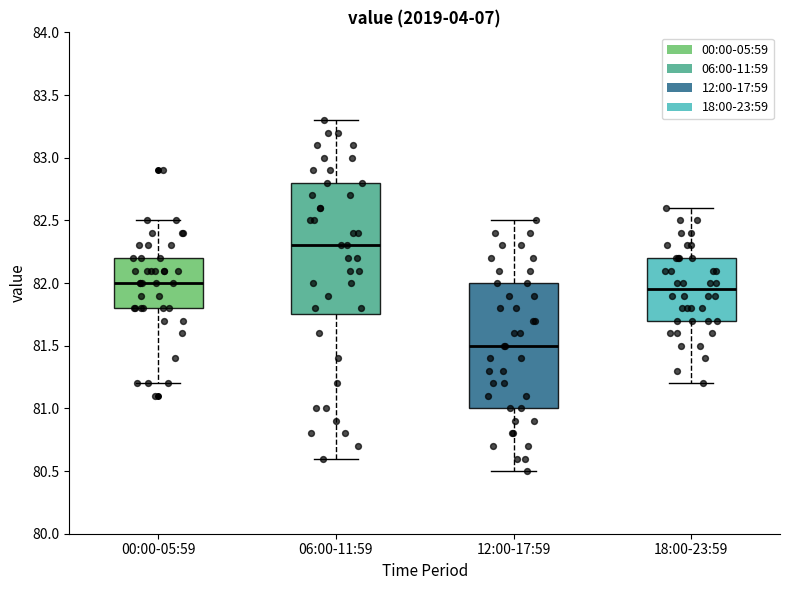

Reading left to right, read every box against the y-axis: the position of its median line, the range the box covers, and the ends of its whiskers. The values are not printed on the chart, so give them approximately, as read against the axis.

00:00-05:59: median 82.00, box 81.80 to 82.20, whiskers 81.20 to 82.50
06:00-11:59: median 82.30, box 81.75 to 82.80, whiskers 80.60 to 83.30
12:00-17:59: median 81.50, box 81.00 to 82.00, whiskers 80.50 to 82.50
18:00-23:59: median 81.95, box 81.70 to 82.20, whiskers 81.20 to 82.60